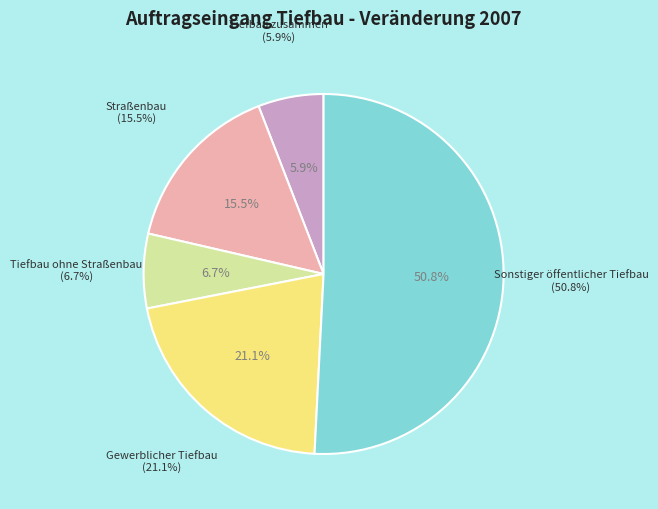

Is it true that Tiefbau ohne Straßenbau is 14% of the pie?

False